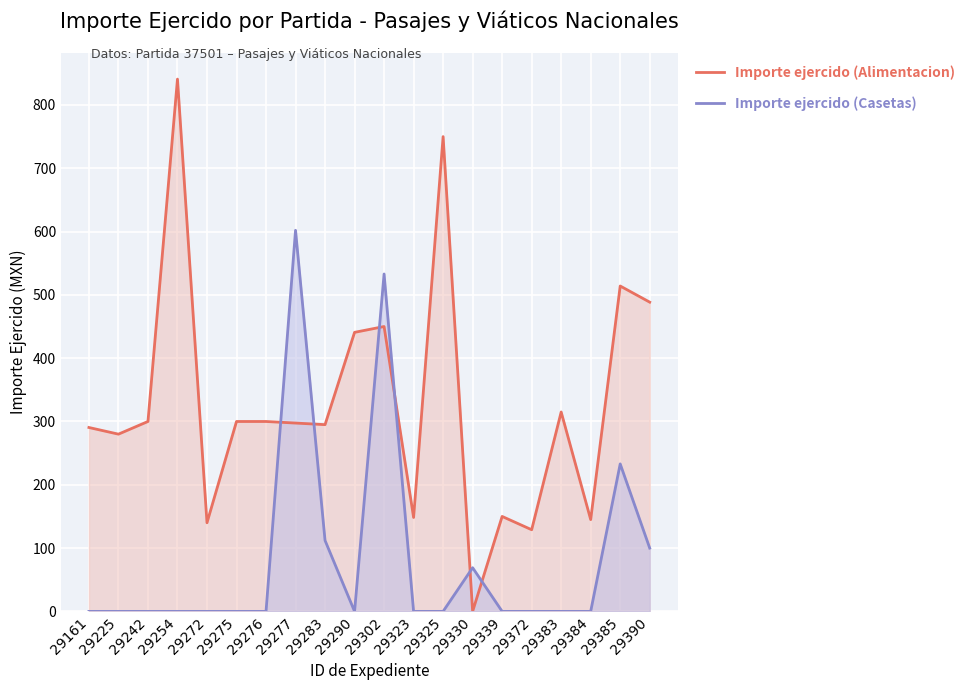

The value of Importe ejercido (Alimentacion) at 29339 is 100.2. True or false?

False